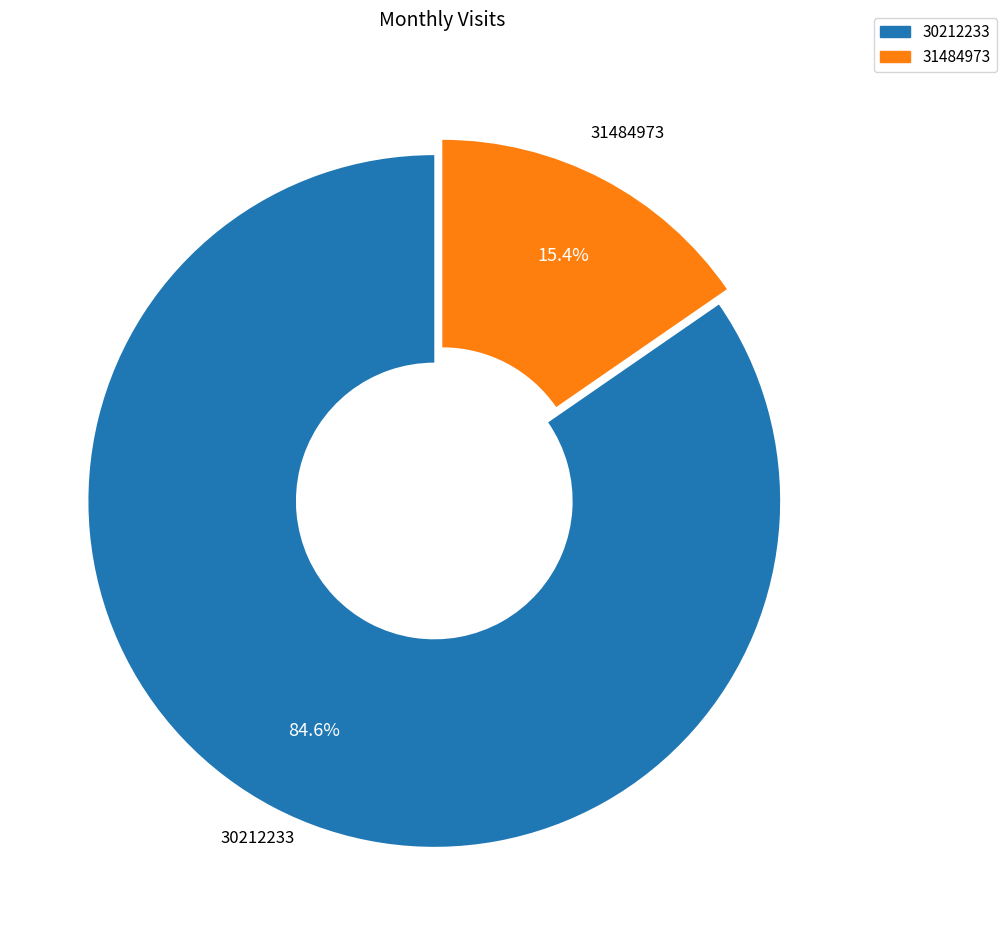

Which category has the biggest portion of the pie?

30212233